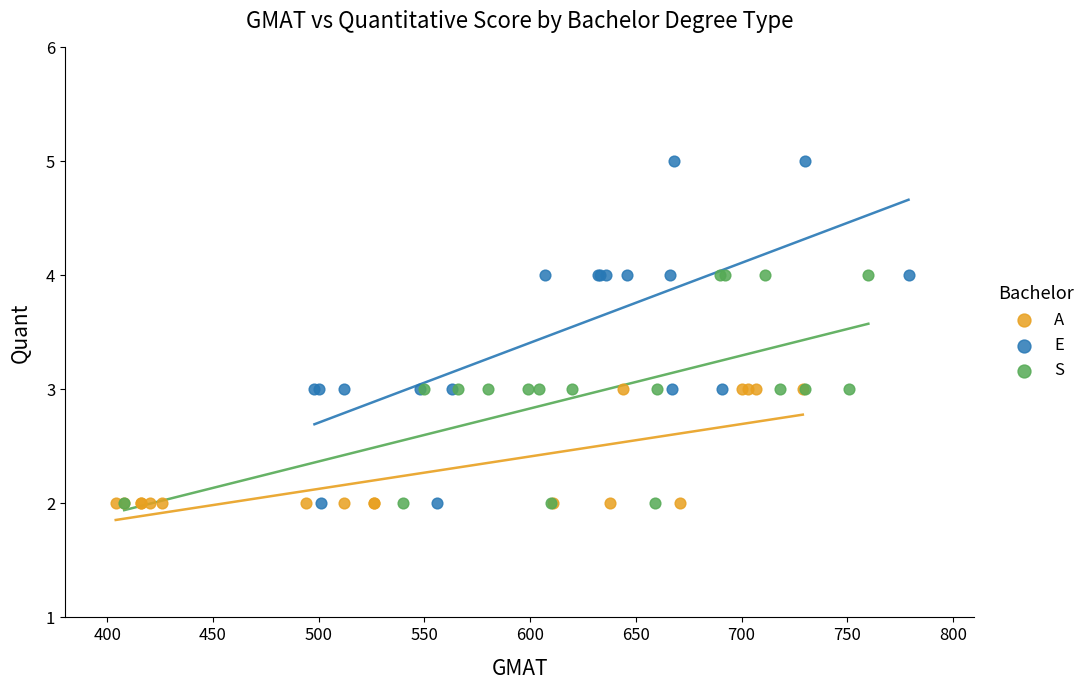

Which series has the largest Y range (max minus min)?

E